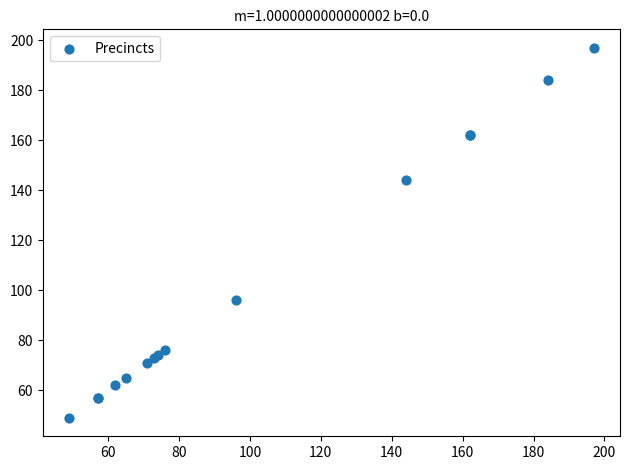

What Y value in the scatter plot is closest to 123?

144